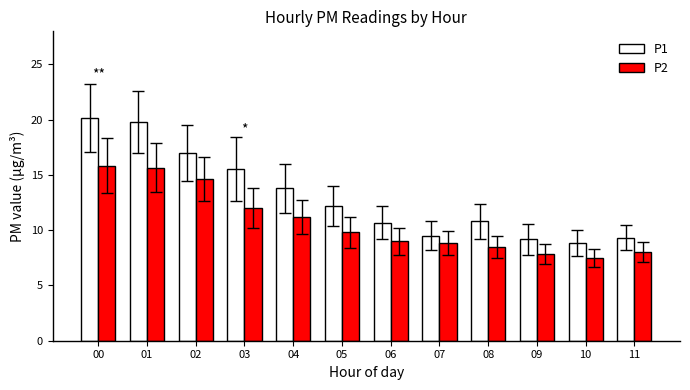

At 08, list the series in order from largest to smallest.

P1, P2